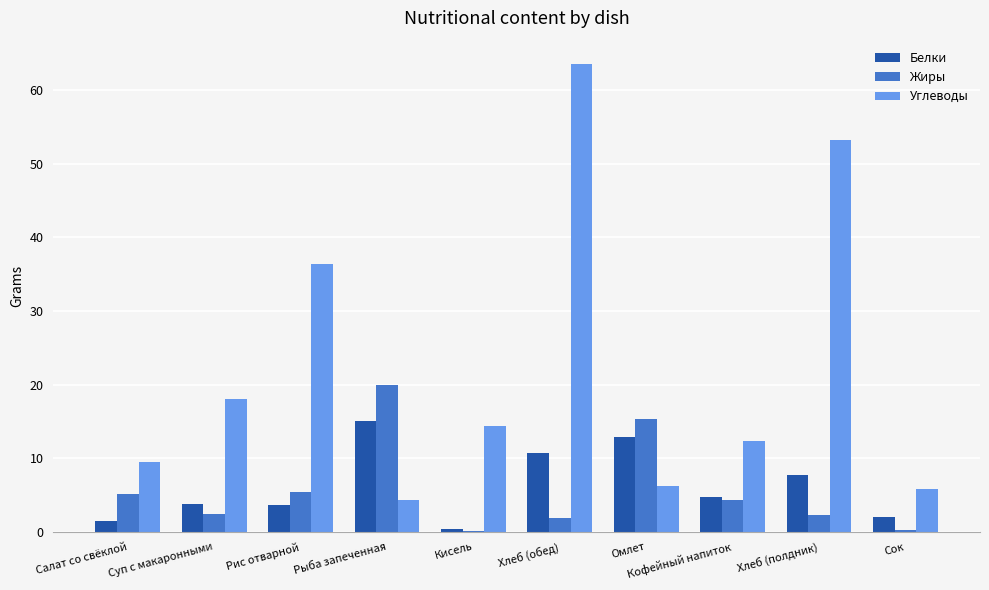

What is the sum of all Белки values?

62.3